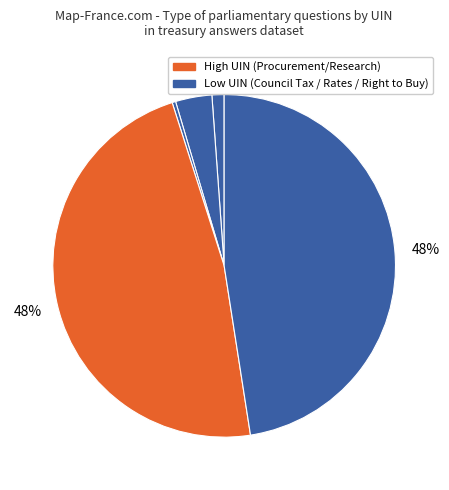

Count the number of slices in the pie.

5